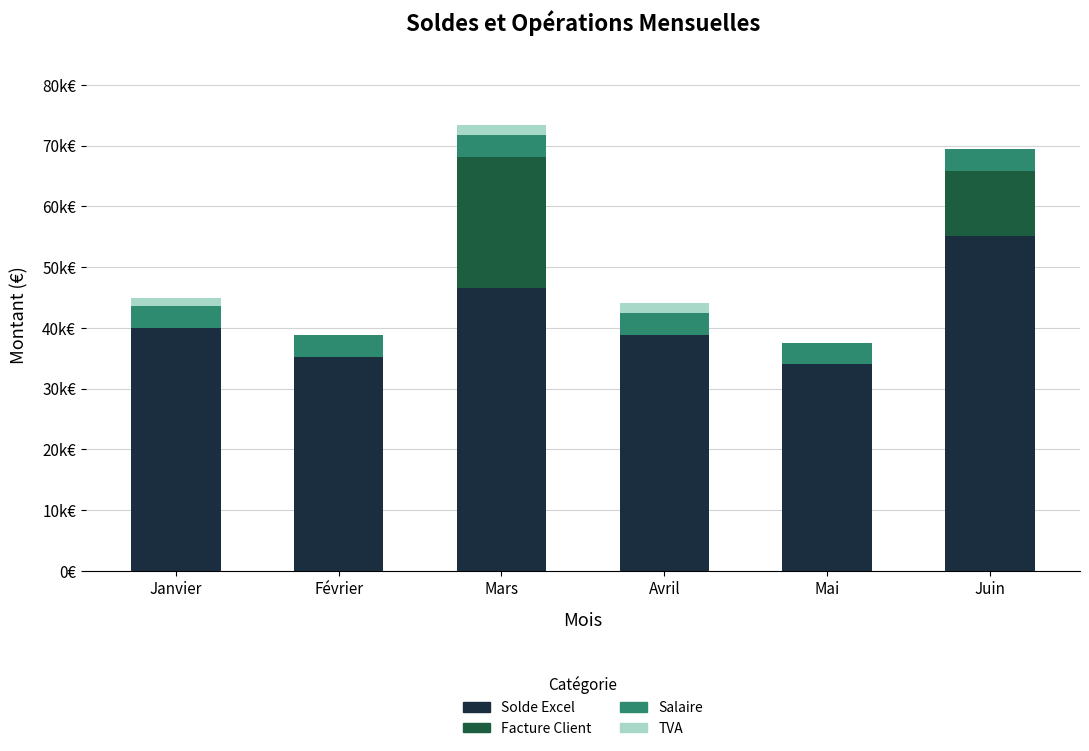

What is the total value across all series at Mars?

73346.0